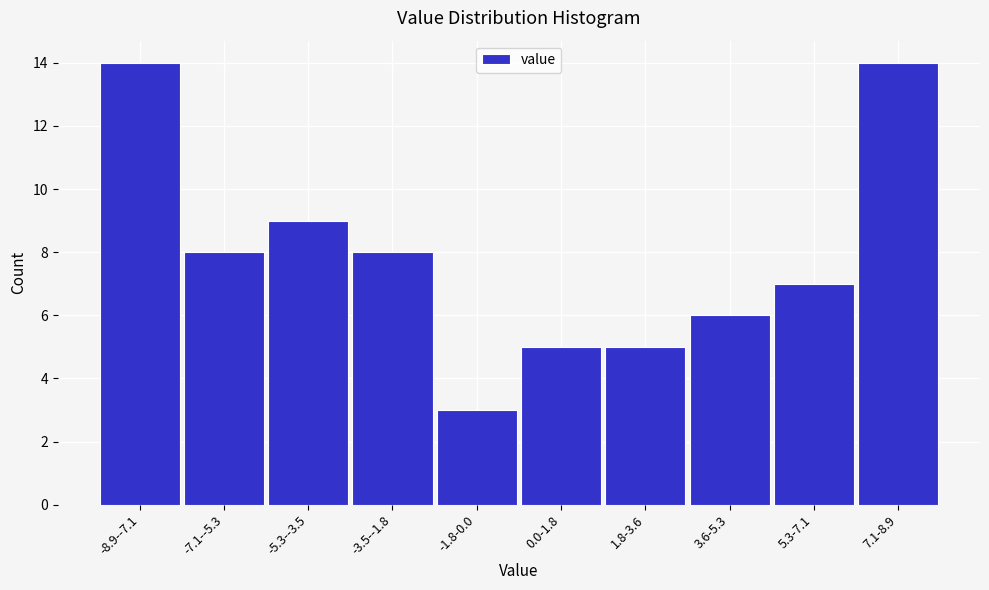

Reading left to right, list all the values displayed in this chart.

-8.9--7.1=14	-7.1--5.3=8	-5.3--3.5=9	-3.5--1.8=8	-1.8-0.0=3	0.0-1.8=5	1.8-3.6=5	3.6-5.3=6	5.3-7.1=7	7.1-8.9=14